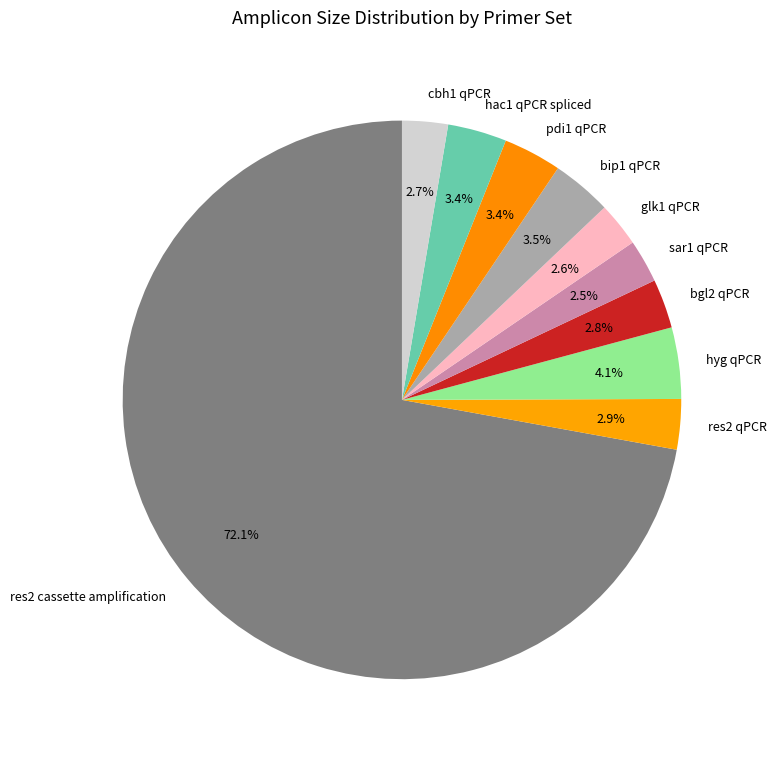

What percentage is NOT represented by bip1 qPCR?

96.5%